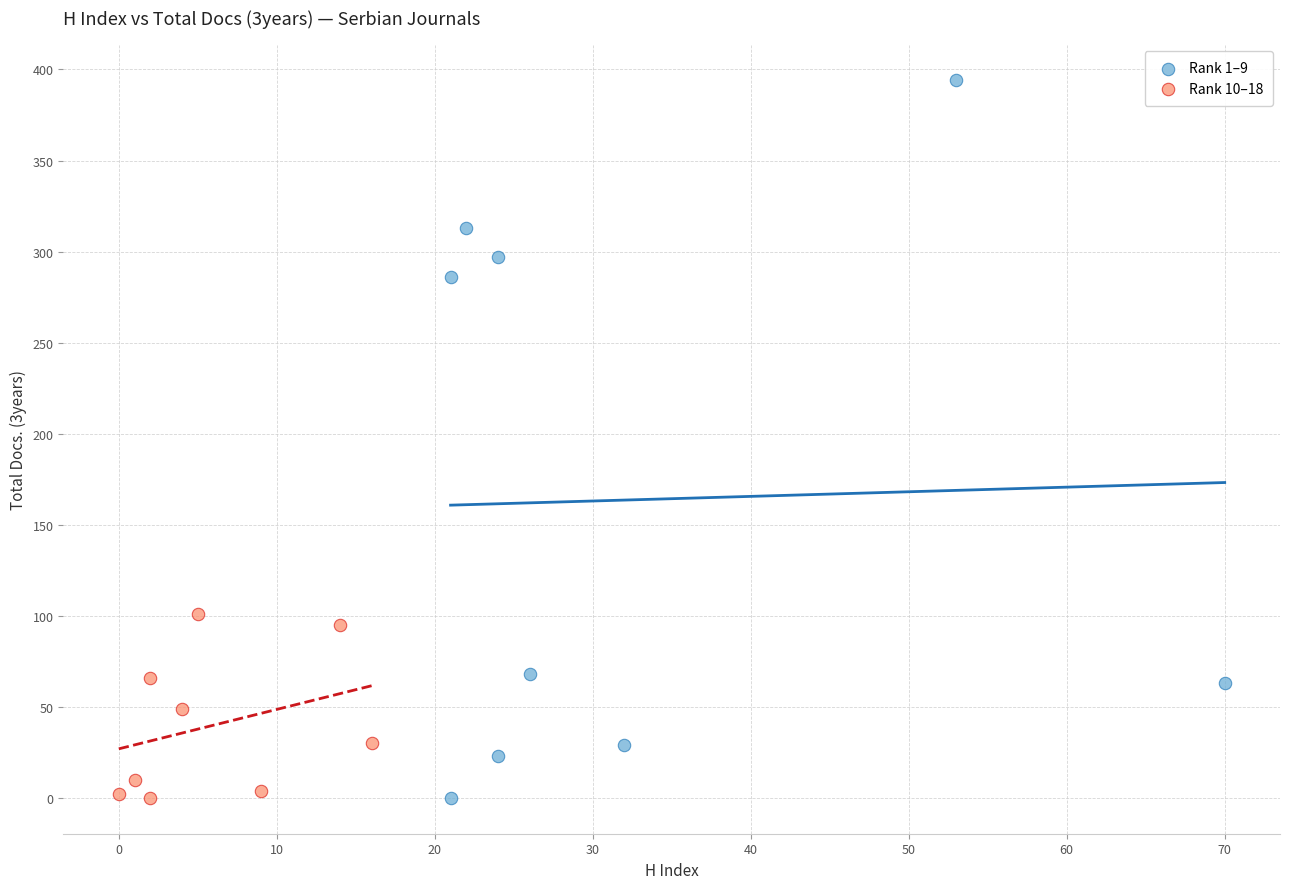

Which series reaches the maximum Y coordinate?

Rank 1–9